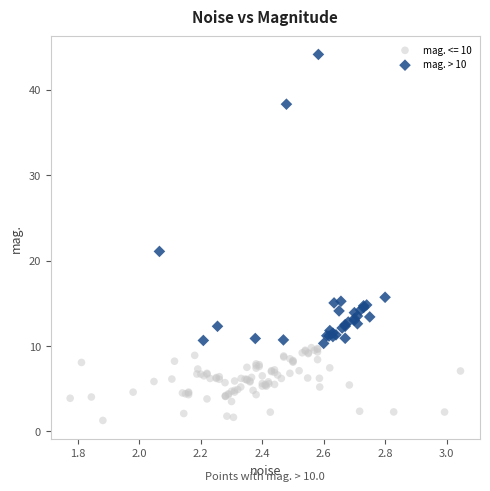

Which series contains the lowest Y value?

mag. <= 10